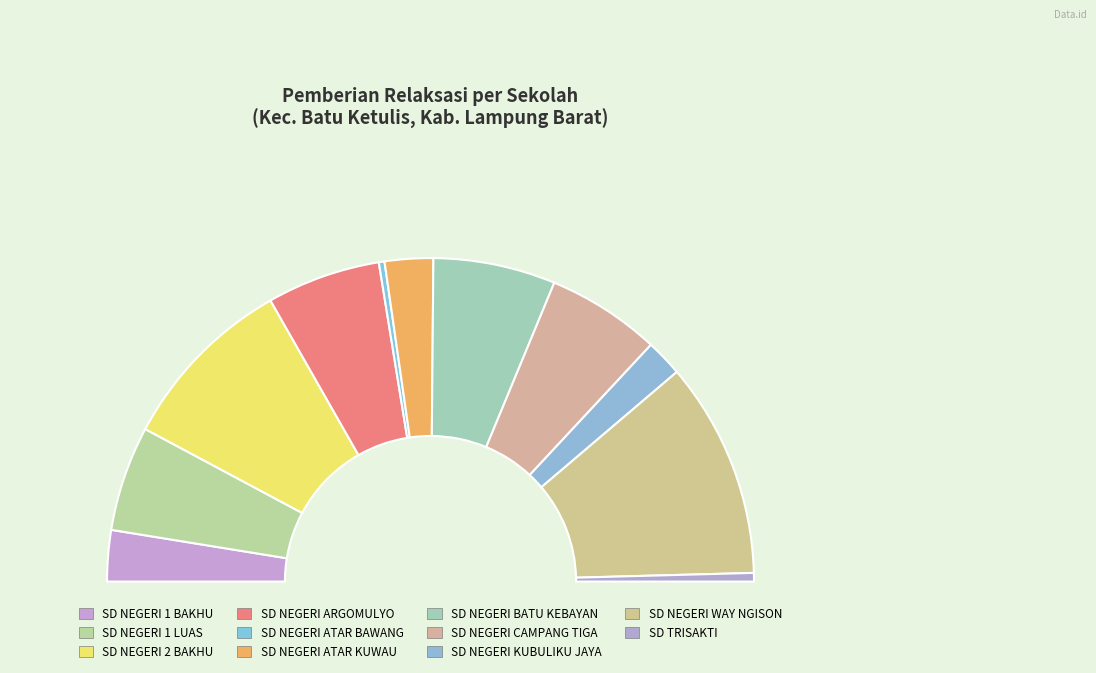

Does any single category account for the majority?

No